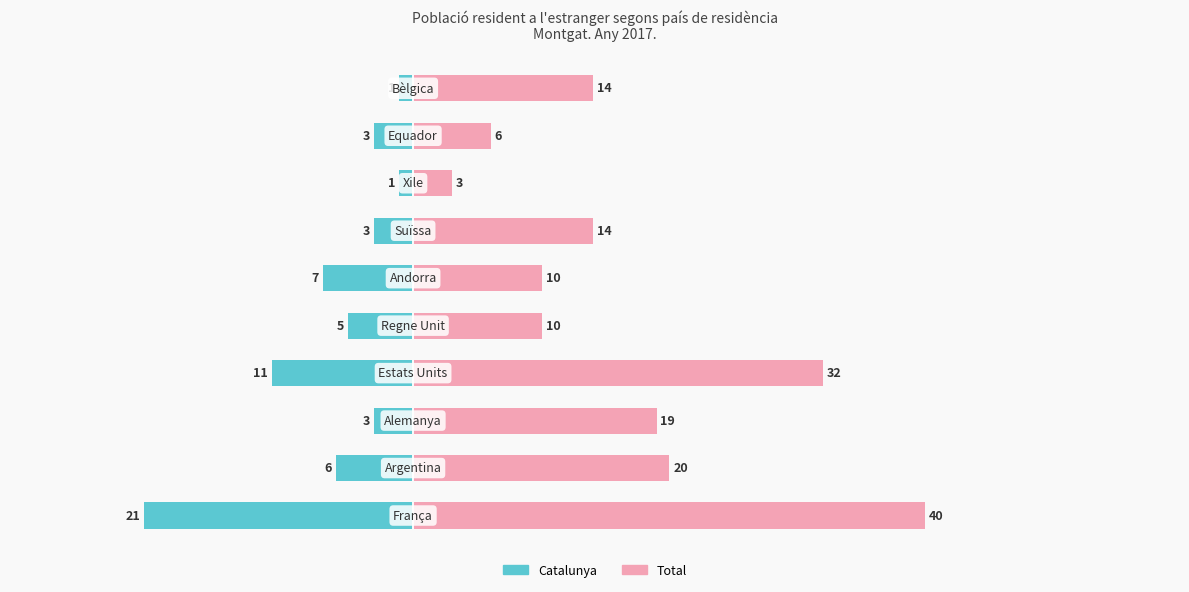

Between 9 and 0, which is larger?

9